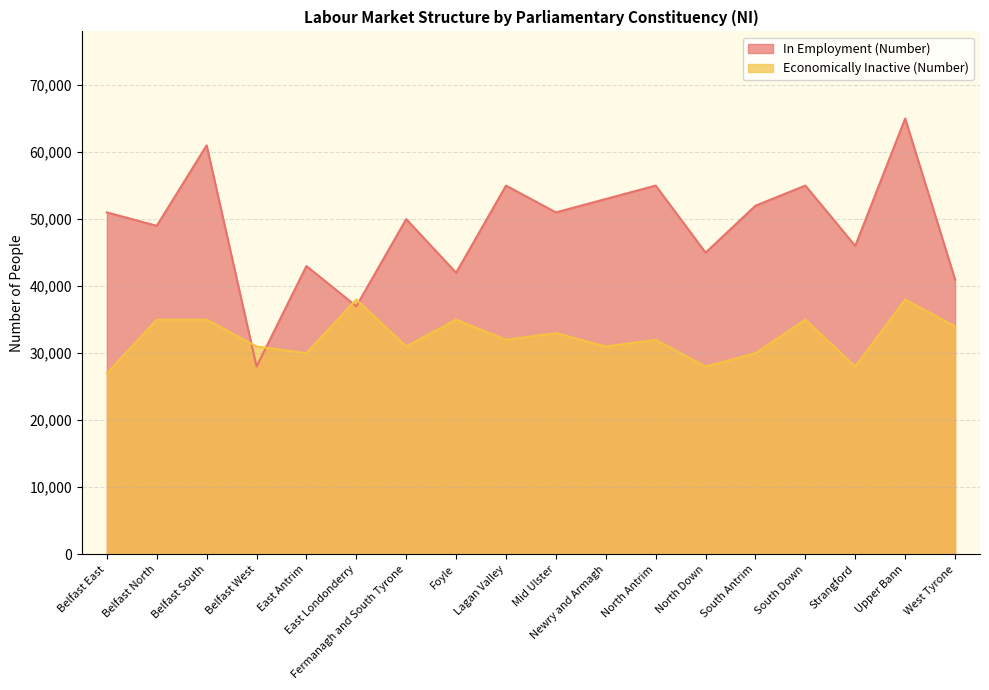

Reading left to right, what are all the values shown in this chart?

In Employment (Number): 51000	49000	61000	28000	43000	37000	50000	42000	55000	51000	53000	55000	45000	52000	55000	46000	65000	41000
Economically Inactive (Number): 27000	35000	35000	31000	30000	38000	31000	35000	32000	33000	31000	32000	28000	30000	35000	28000	38000	34000